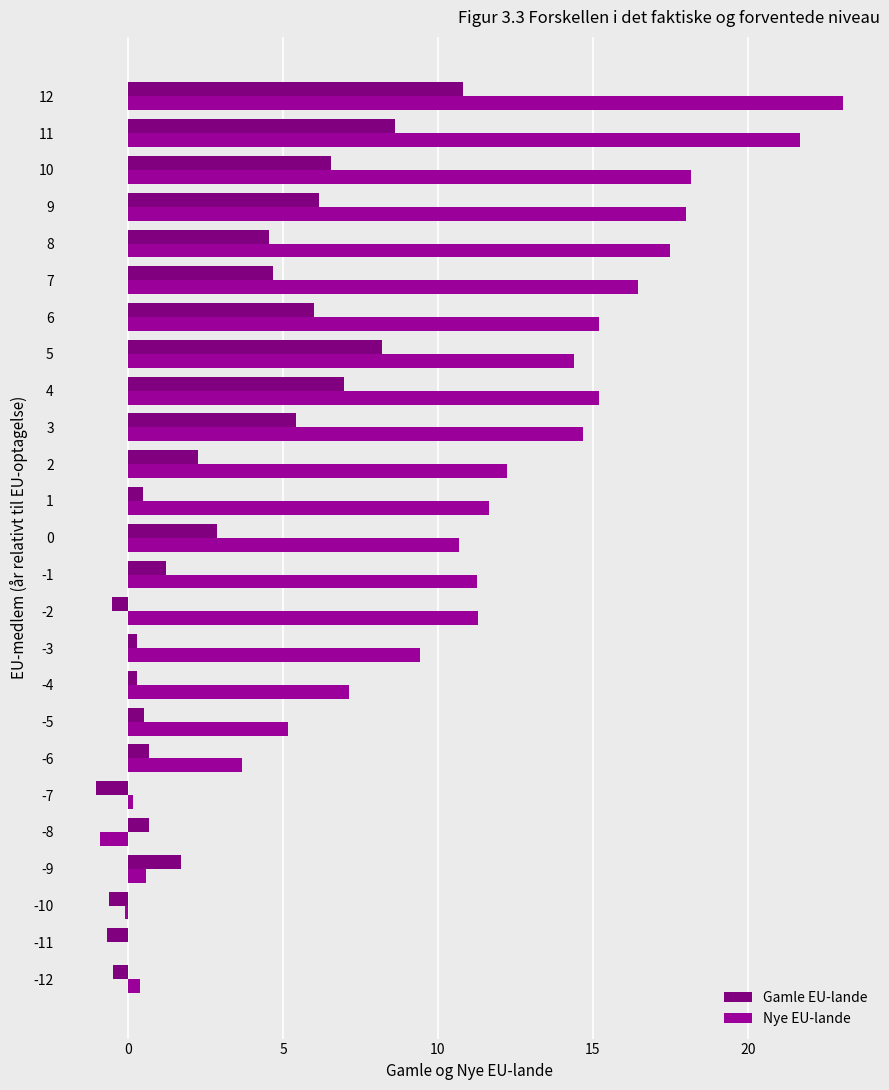

How many data points in Nye EU-lande are above 11?

14